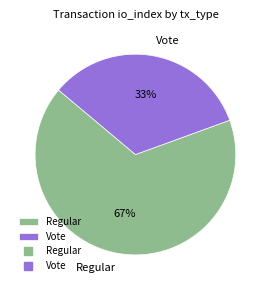

Which category has the biggest portion of the pie?

Regular